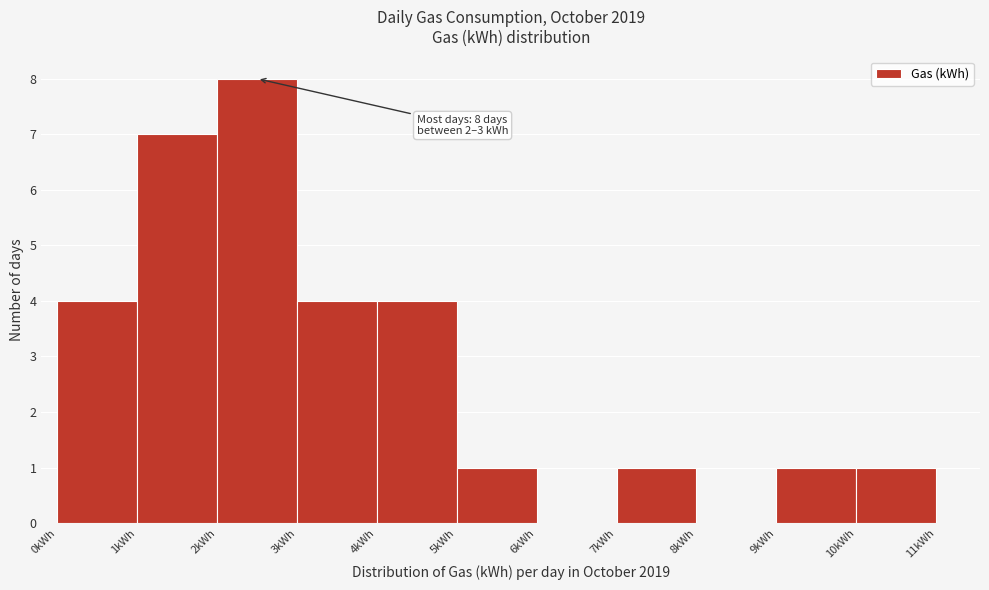

Over which range of the x-axis is the bar tallest?

2 to 3